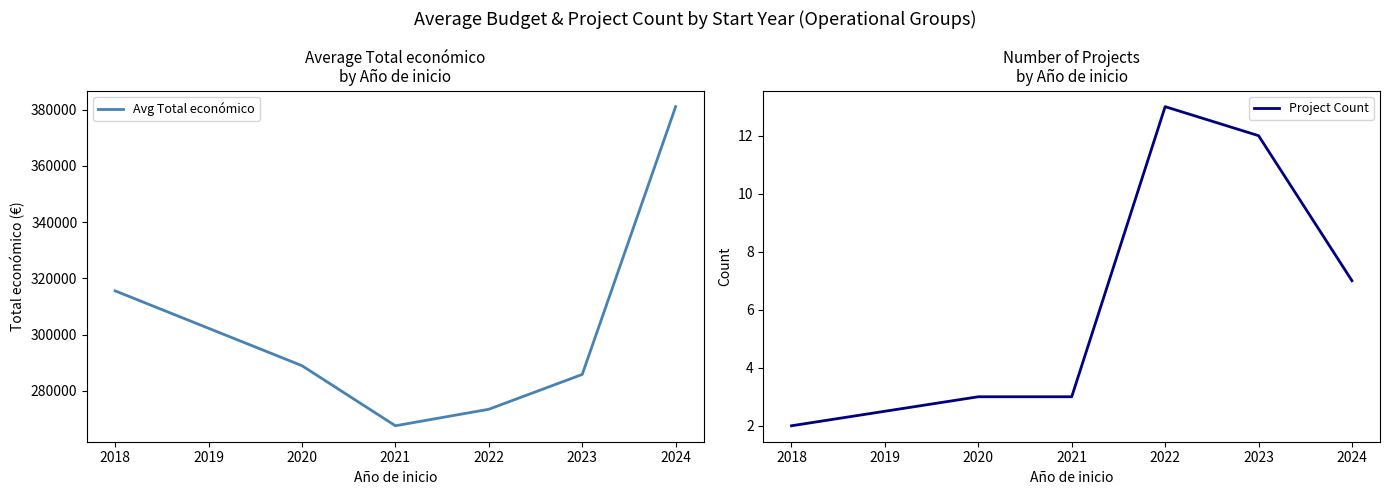

Rank the categories by Avg Total económico value from lowest to highest.

2021, 2022, 2023, 2020, 2018, 2024